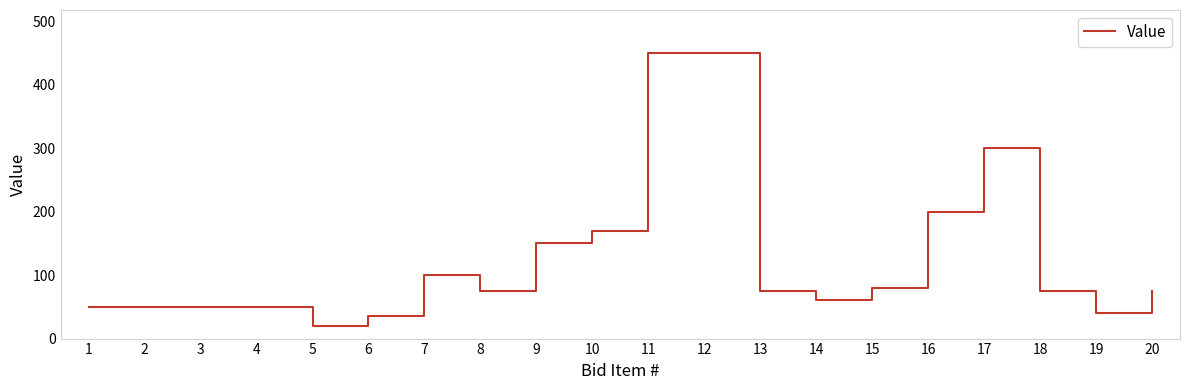

Is it true that the value at 20 is 75?

True